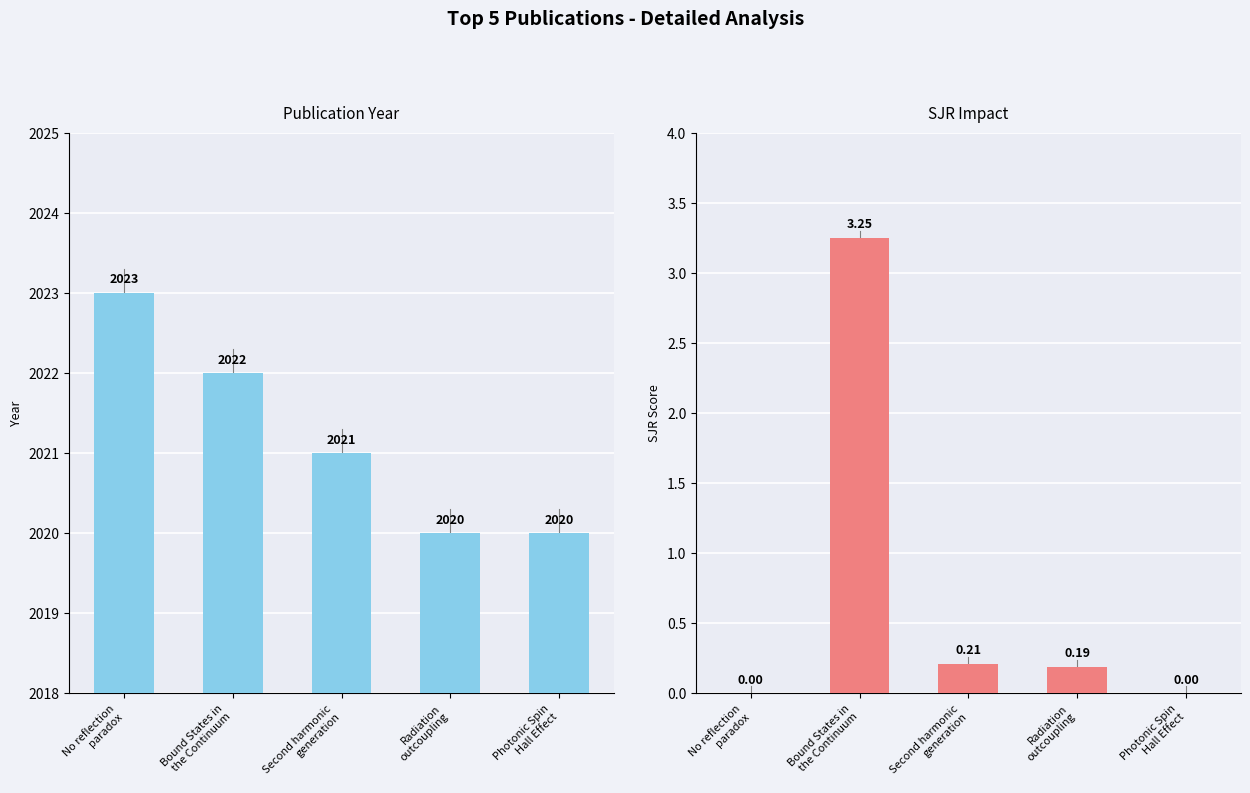

Reading right to left, what are all the values shown in this chart?

Year: 2020.0	2020.0	2021.0	2022.0	2023.0
SJR: 0.0	0.2	0.2	3.2	0.0